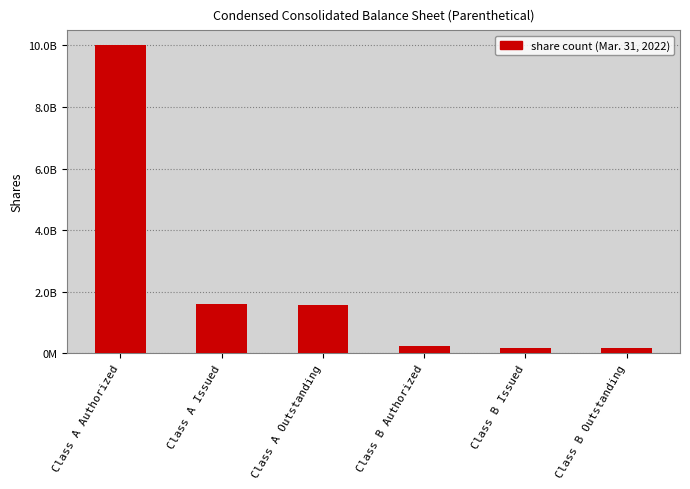

Does the chart contain any negative values?

No